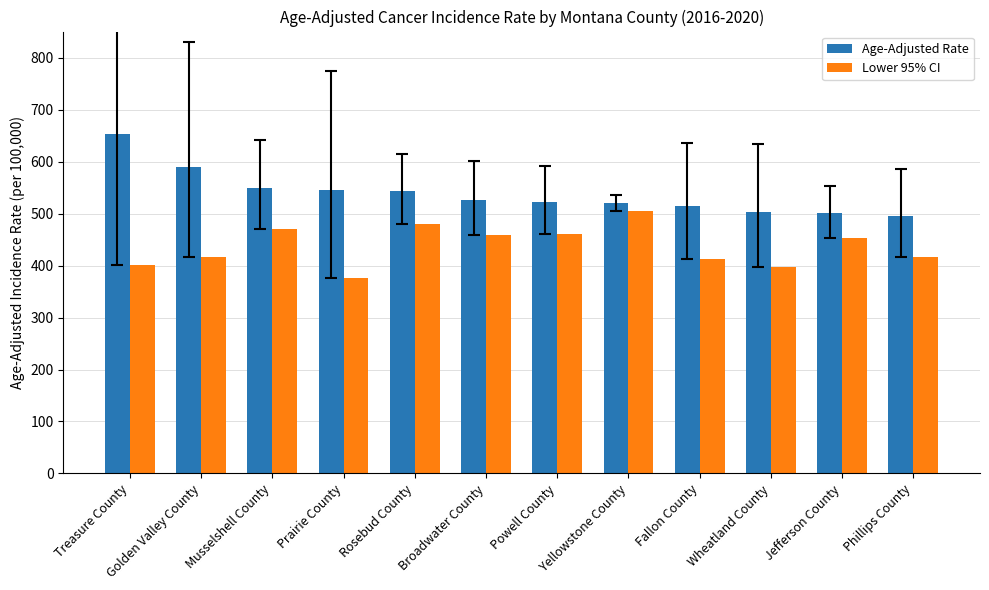

What is the value of the Lower 95% CI bar at the 10th from the left?

397.3